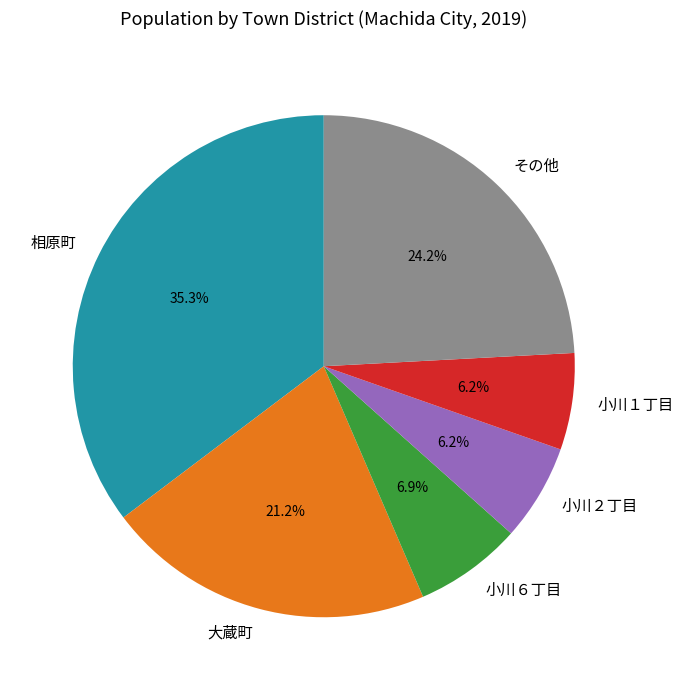

Which has a higher value, 大蔵町 or 小川２丁目?

大蔵町